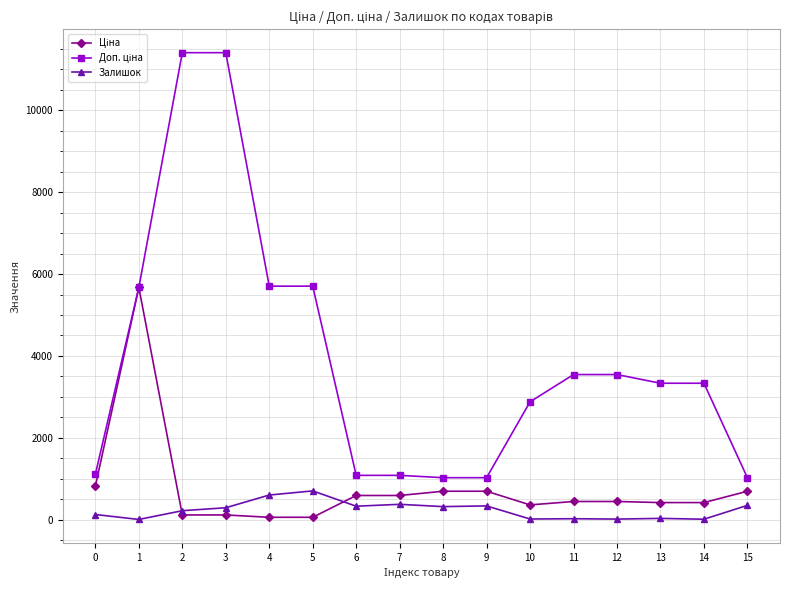

What is the maximum value shown in the chart?

11410.0